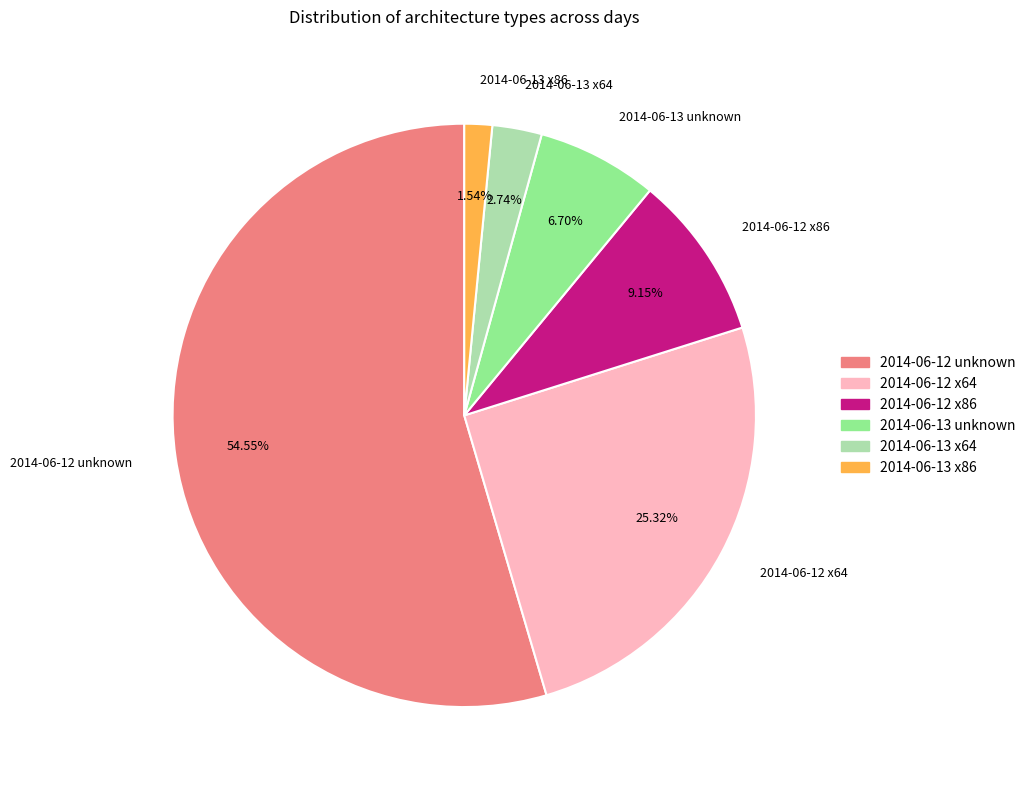

True or false: 2014-06-13 x64 accounts for 3% of the total.

True